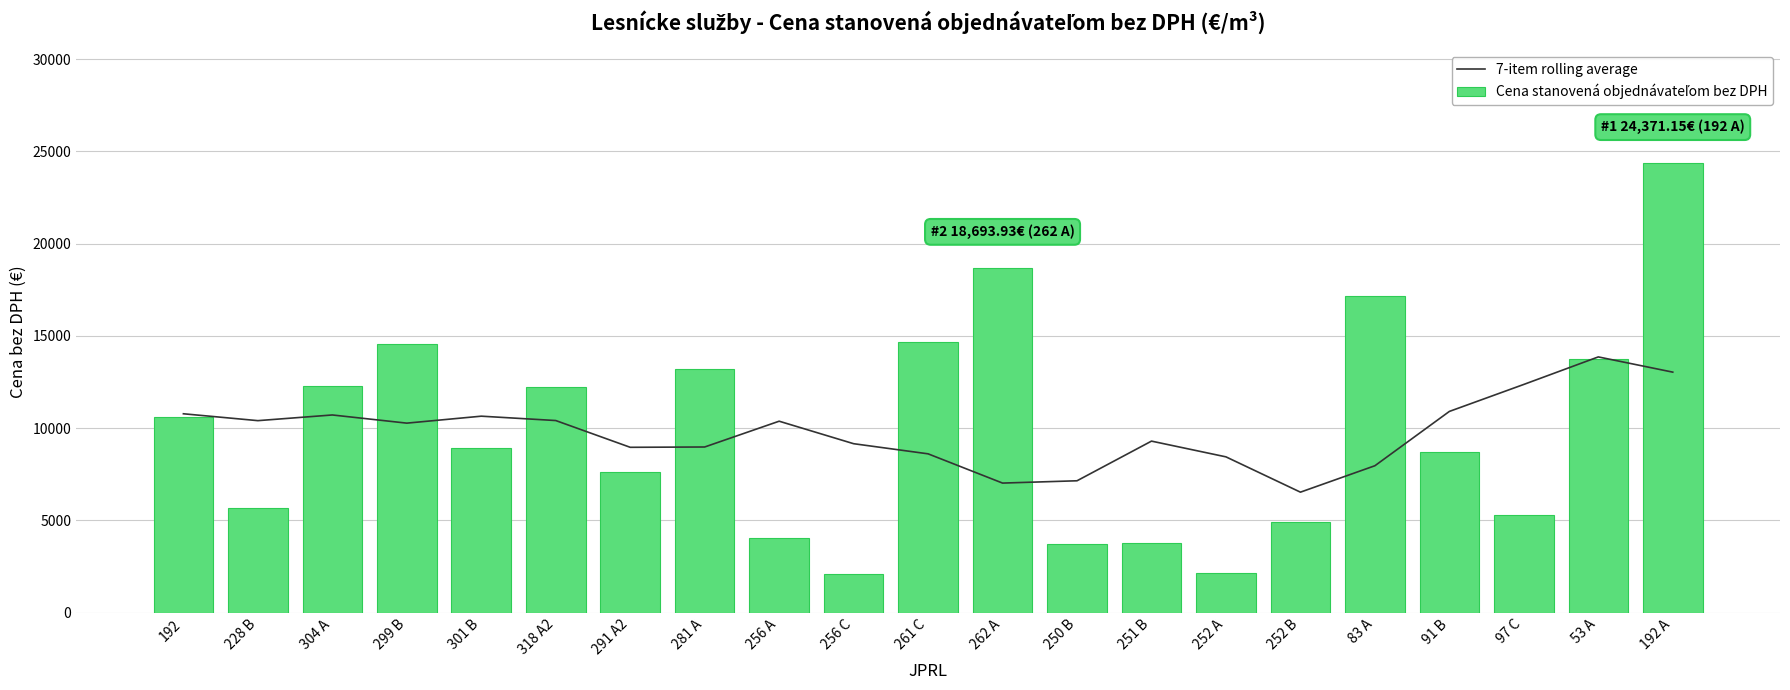

What is the spread (max minus min) of values at 83 A?

9198.1